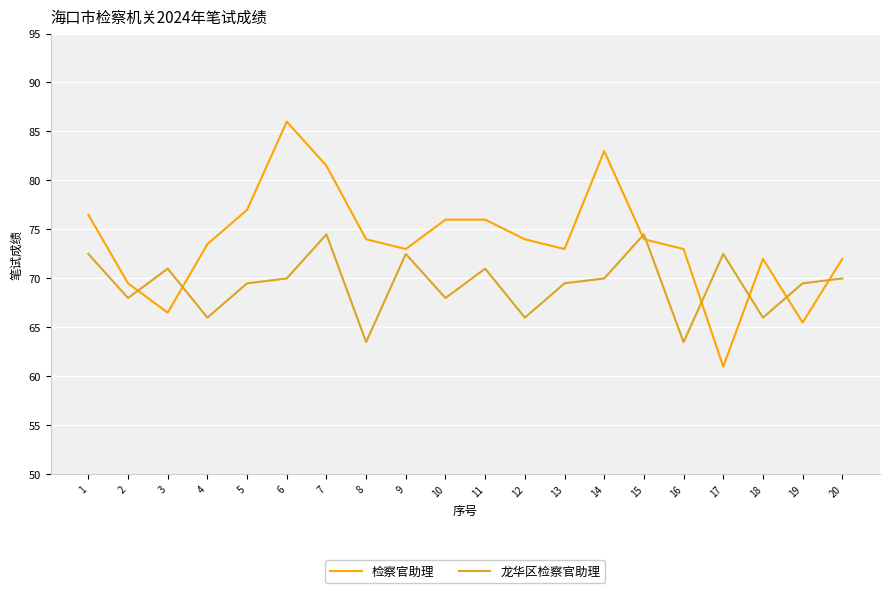

What value does the 龙华区检察官助理 series have at 8?

63.5